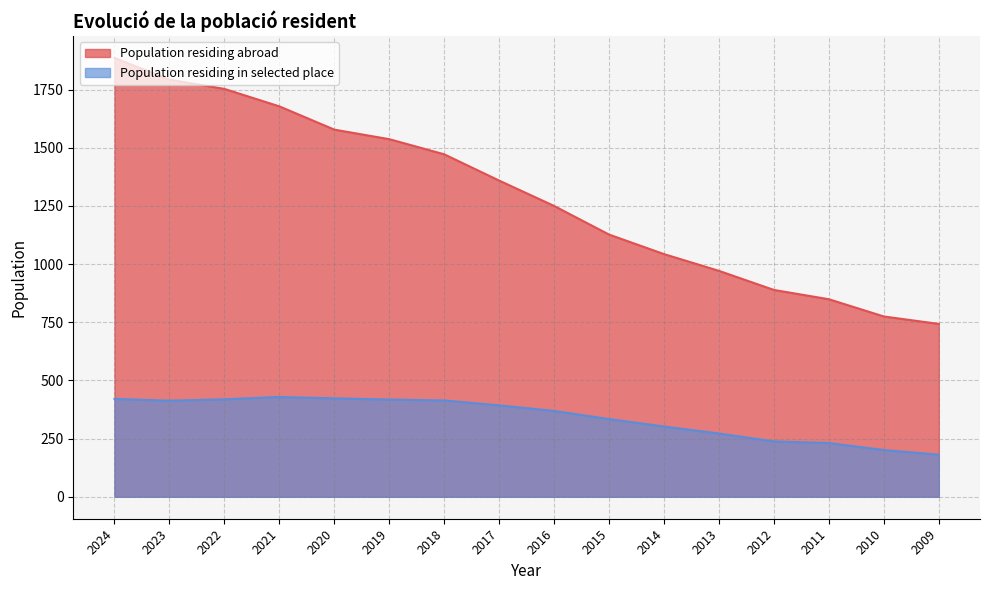

The Population residing in selected place series shows 174 at 2013. True or false?

False